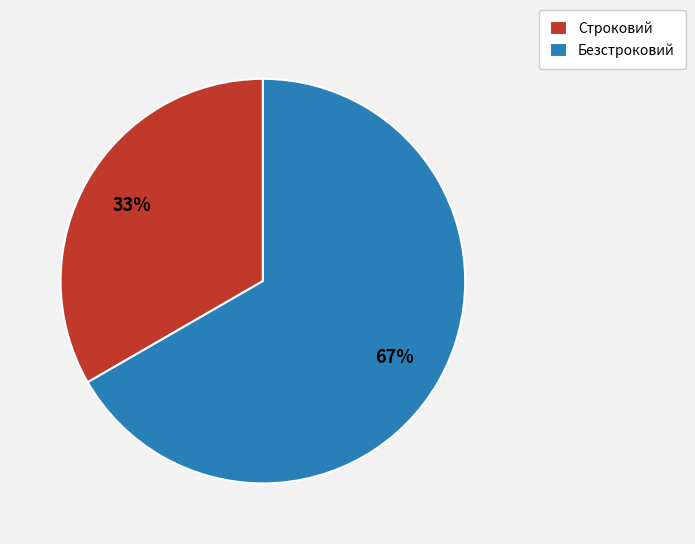

To the nearest percent, what is the average slice percentage?

50%